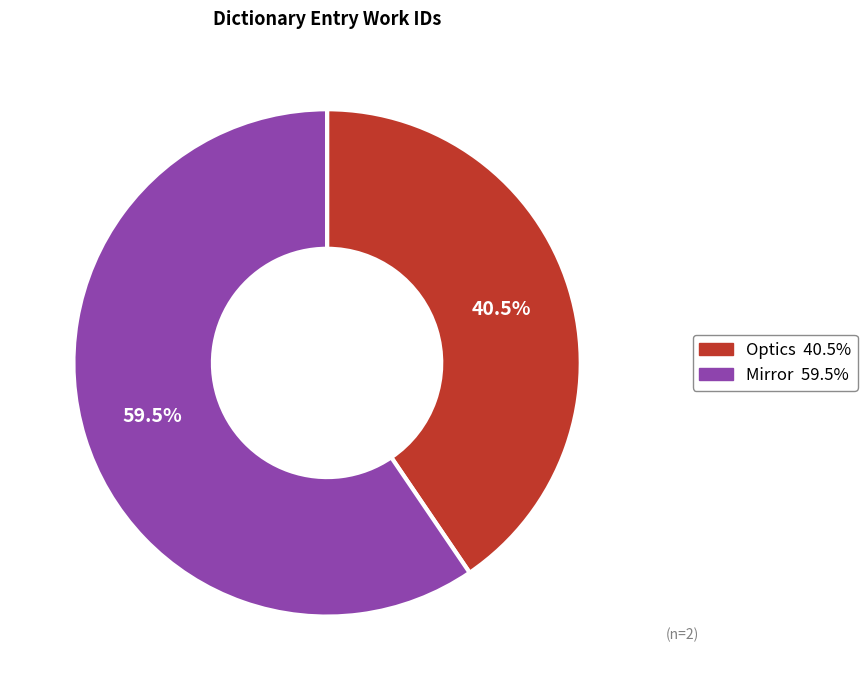

Combined, what portion of the pie is Optics and Mirror?

100.0%